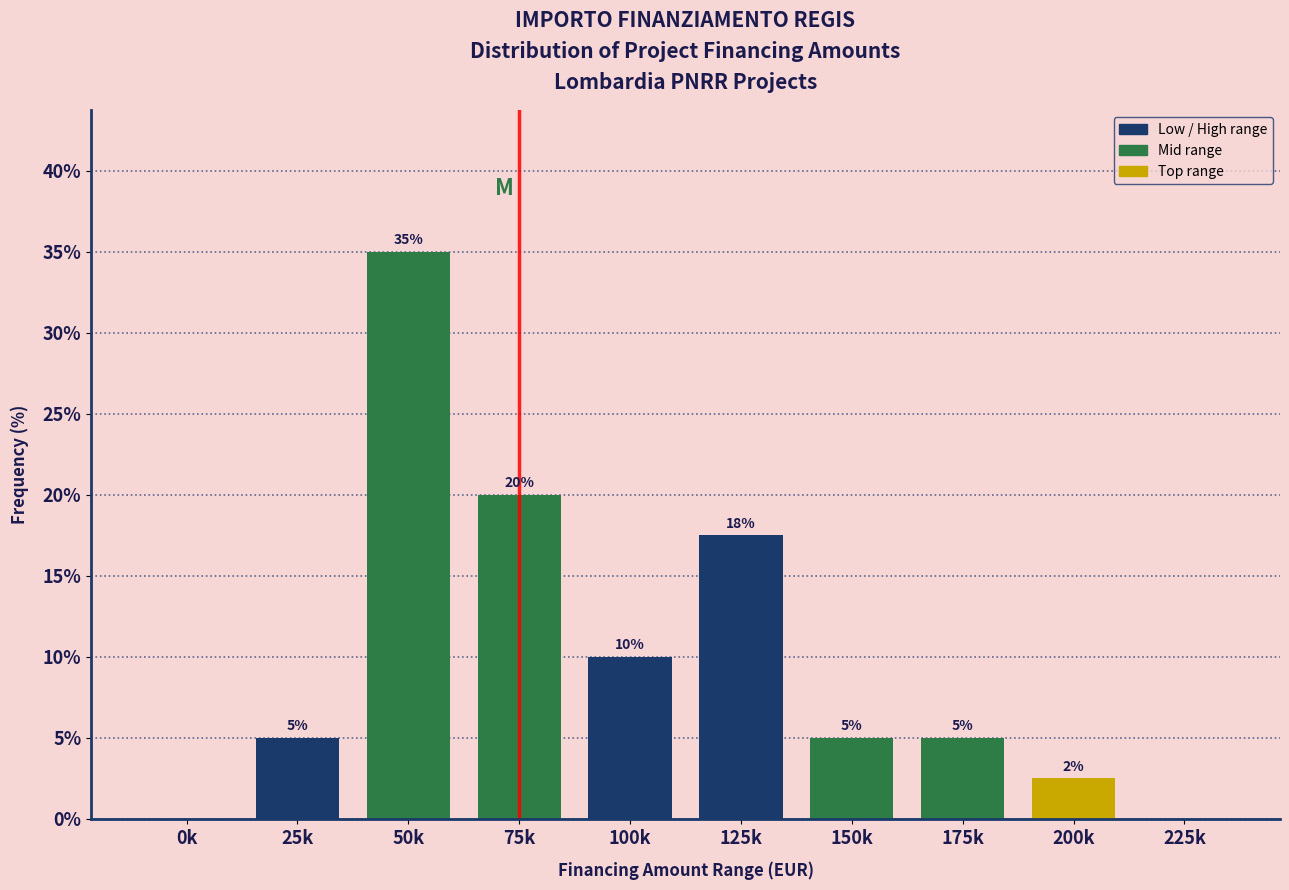

Is it true that the value at 75k is 20.0?

True